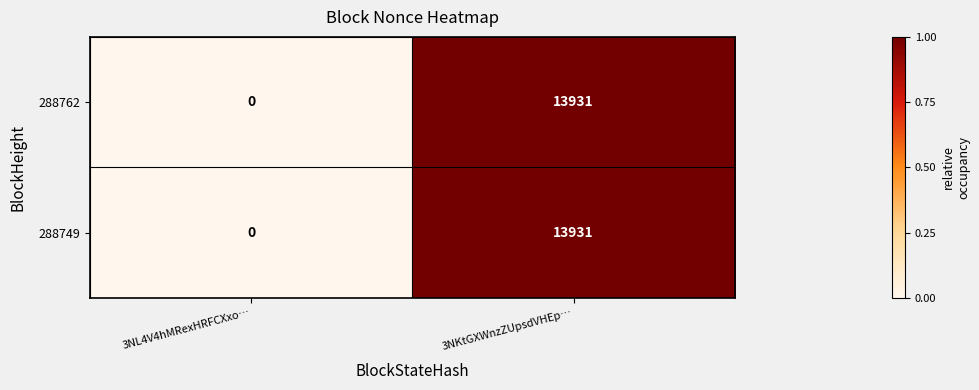

Where is 288762 nearest to the value 6965?

3NL4V4hMRexHRFCXxo…